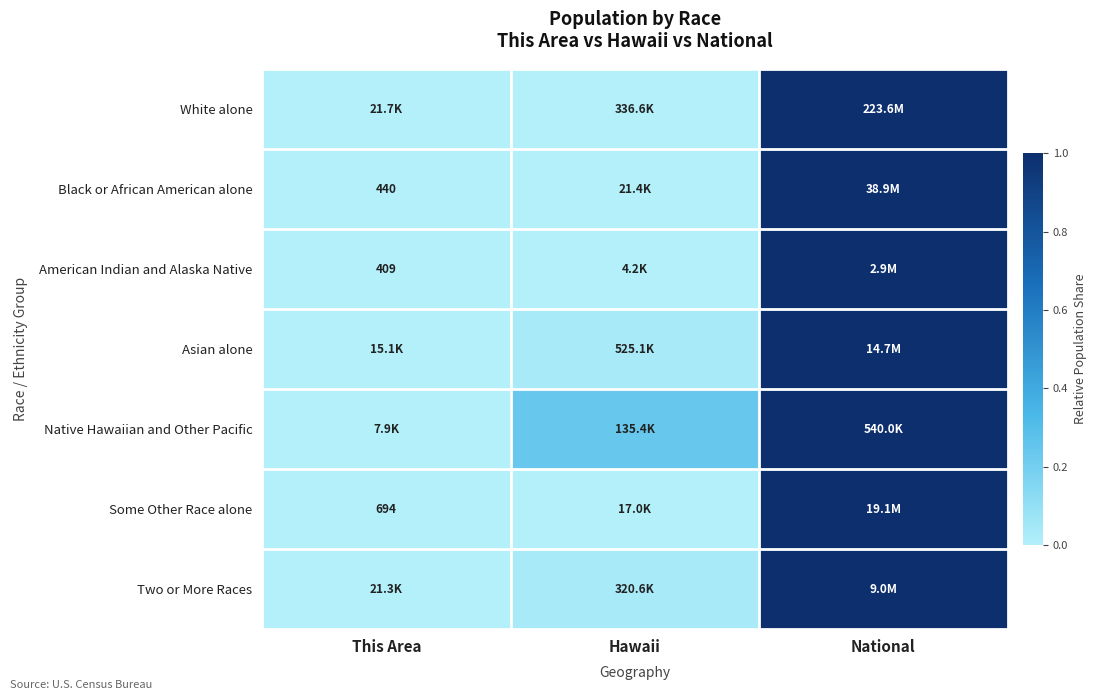

List the labels in order of American Indian and Alaska Native value, smallest first.

This Area, Hawaii, National